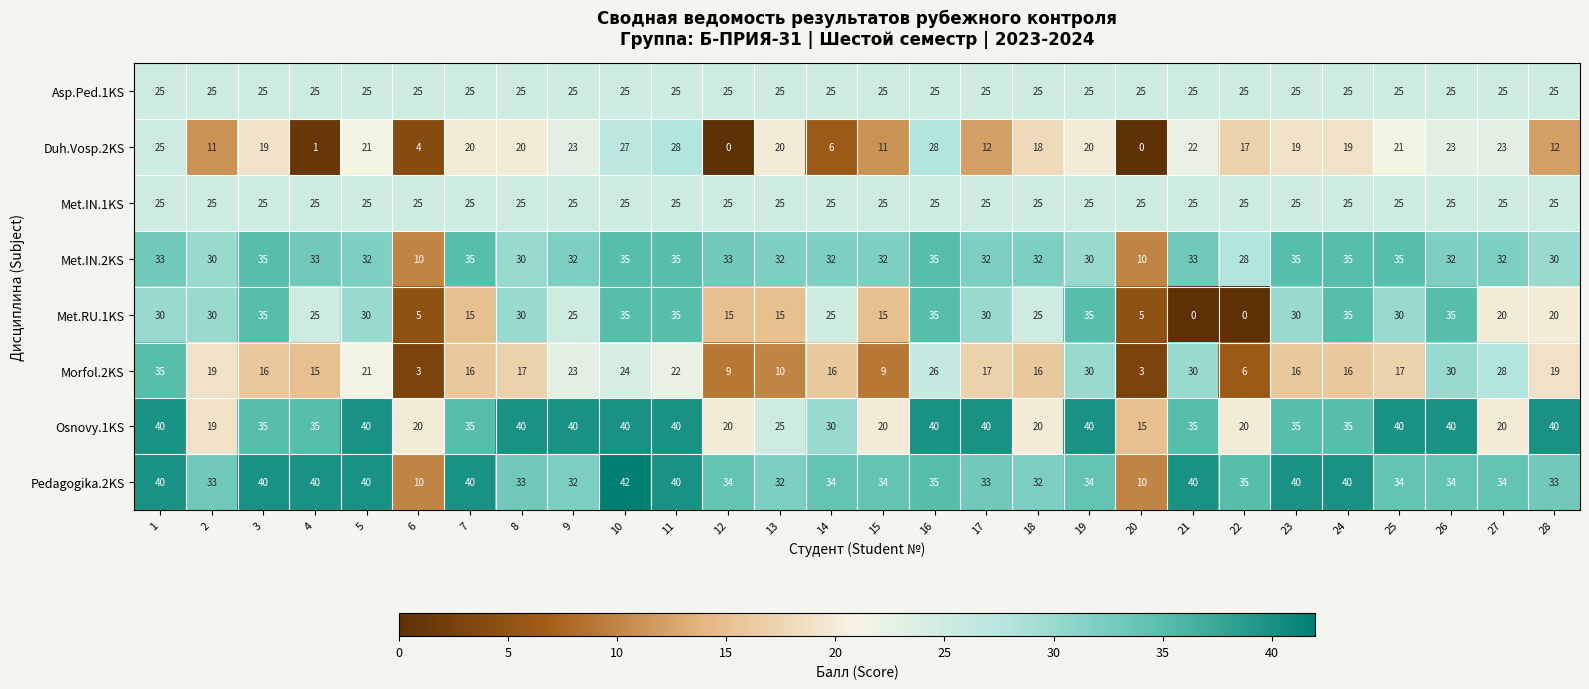

The Met.IN.1KS series shows 39 at 9. True or false?

False